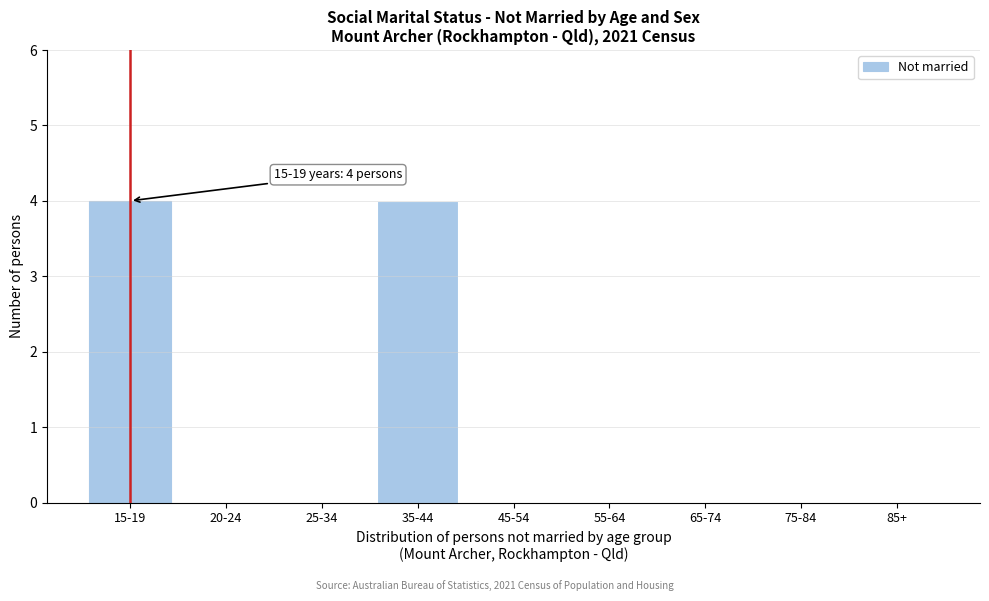

Reading left to right, list all the values displayed in this chart.

15-19=4	20-24=0	25-34=0	35-44=4	45-54=0	55-64=0	65-74=0	75-84=0	85+=0